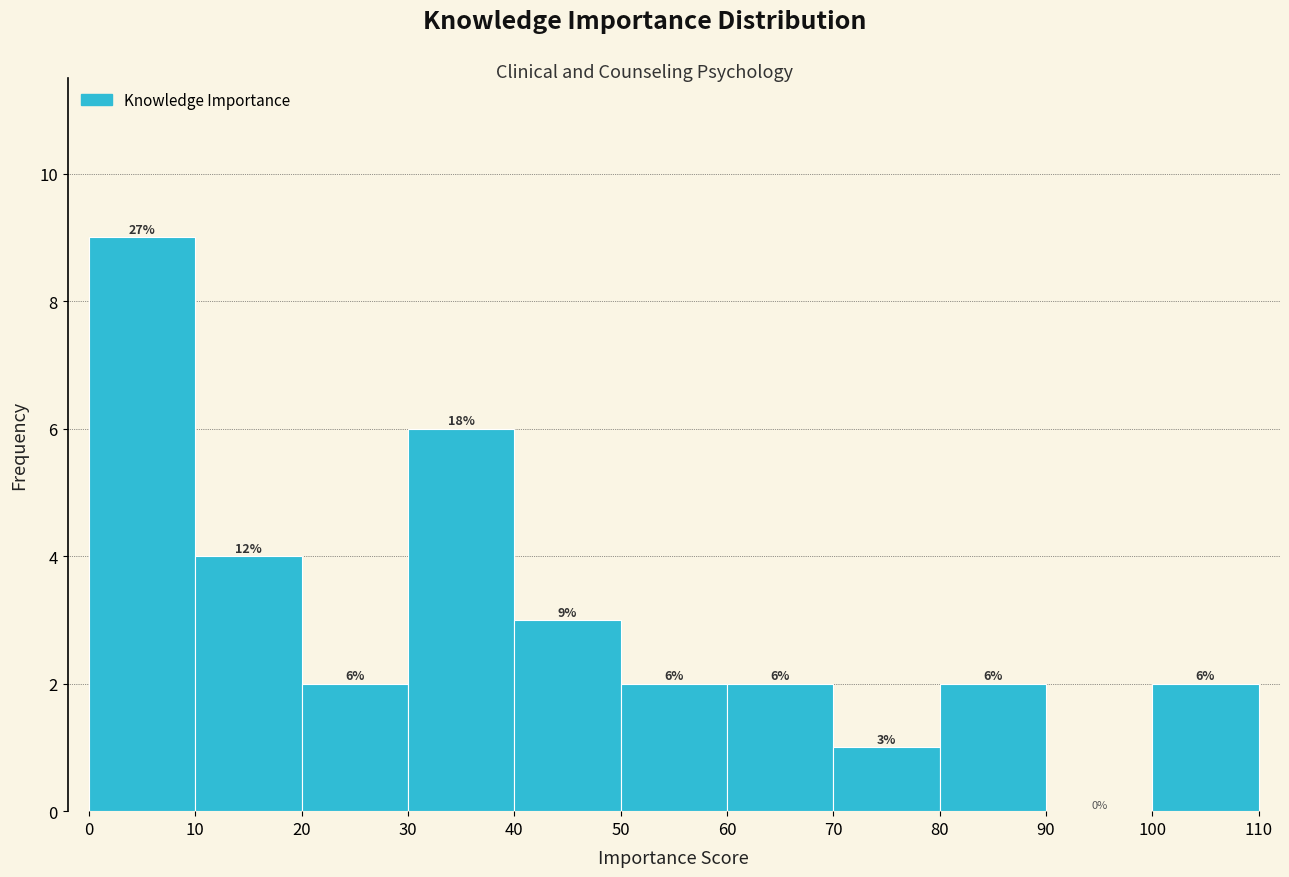

Which range on the x-axis has the tallest bar?

0 to 10